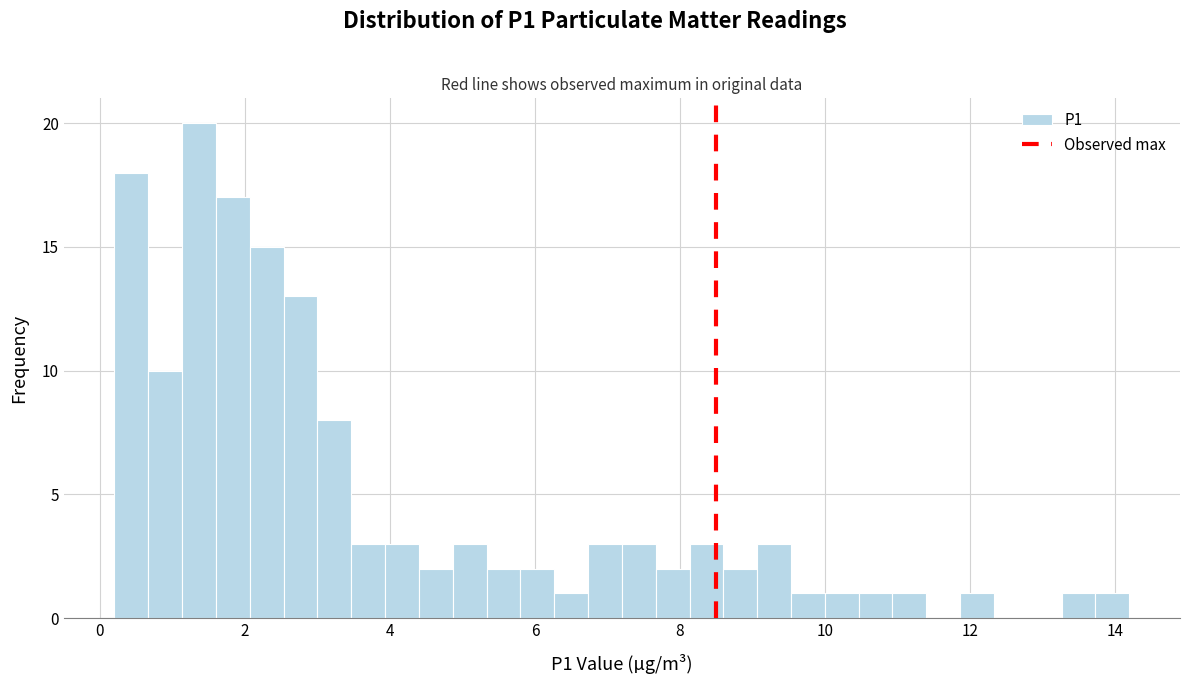

Read against the x-axis, roughly where is the centre of the tallest bar?

1.4